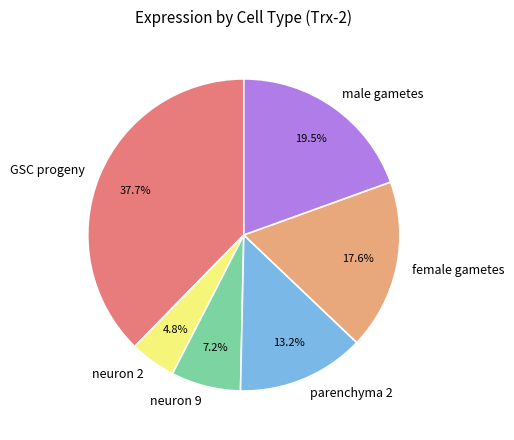

Approximately how many times larger is the value at GSC progeny compared to male gametes?

1.9